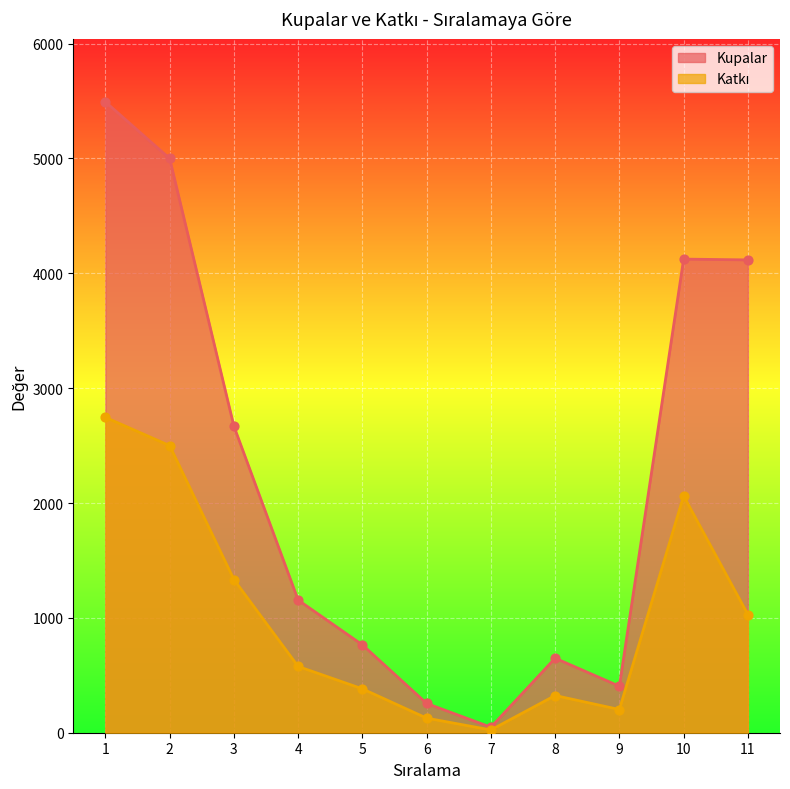

Which series has the widest spread of Y values?

Kupalar